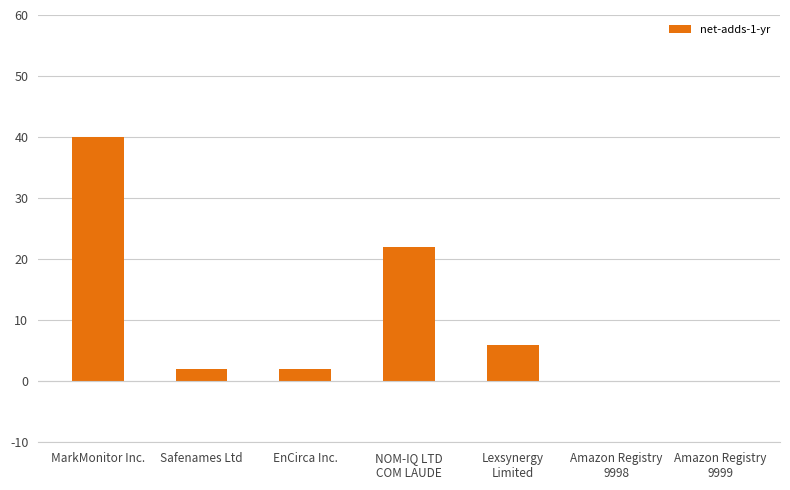

Reading left to right, extract all data points from this chart.

40	2	2	22	6	0	0